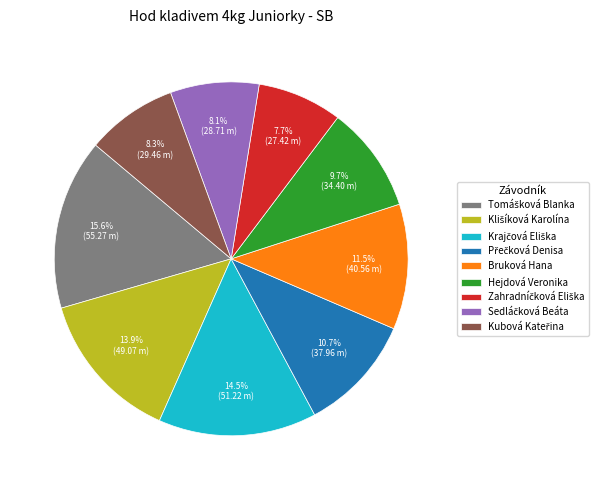

Rank the categories by value from lowest to highest.

Zahradníčková Eliška, Sedláčková Beáta, Kubová Kateřina, Hejdová Veronika, Přečková Denisa, Bruková Hana, Klišíková Karolína, Krajčová Eliška, Tomášková Blanka